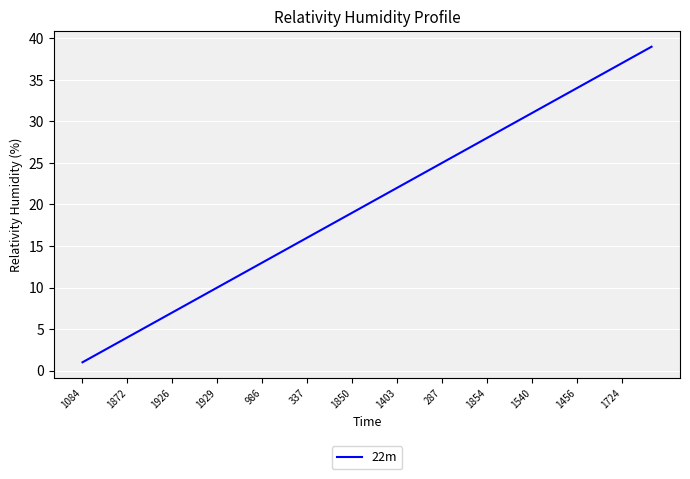

What is the difference between the maximum and minimum values?

38